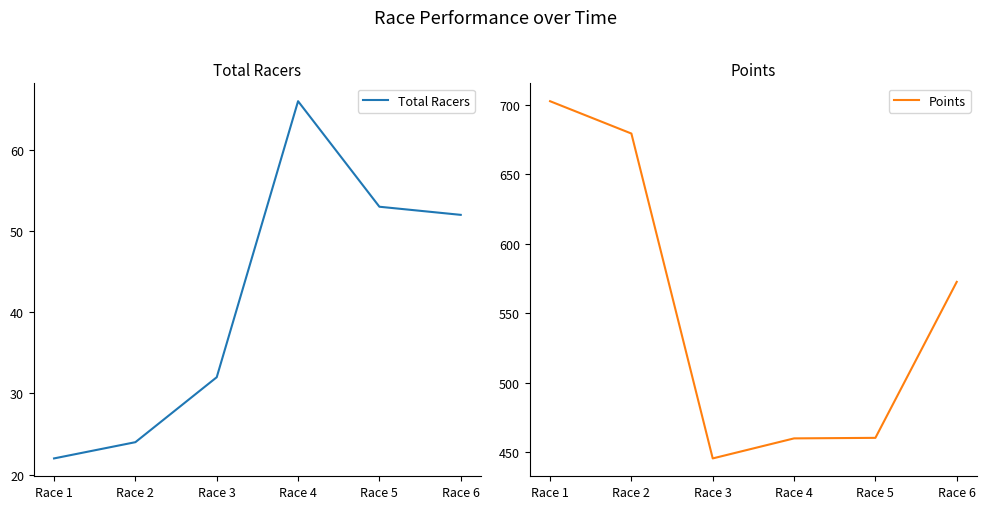

True or false: Points has a value of 129.2 at Race 6.

False